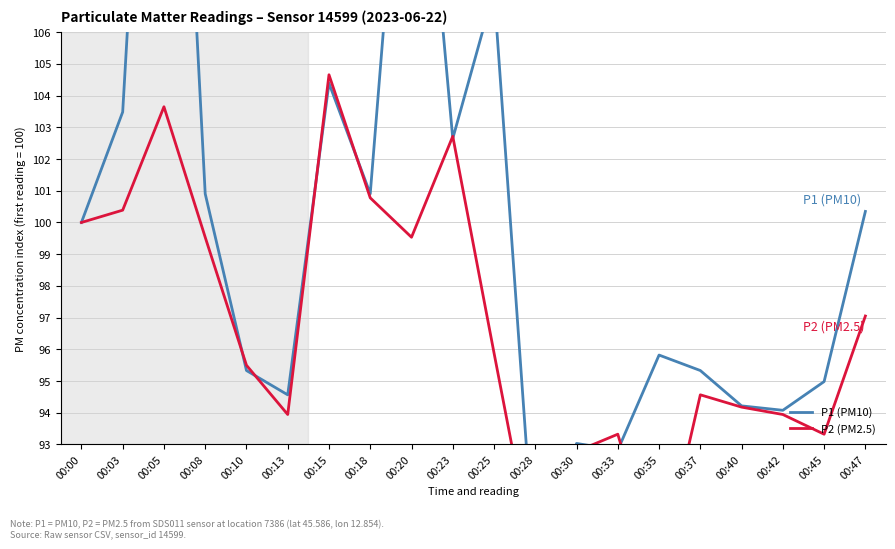

What is the value of the P1 (PM10) point at the 11th from the left?

107.3